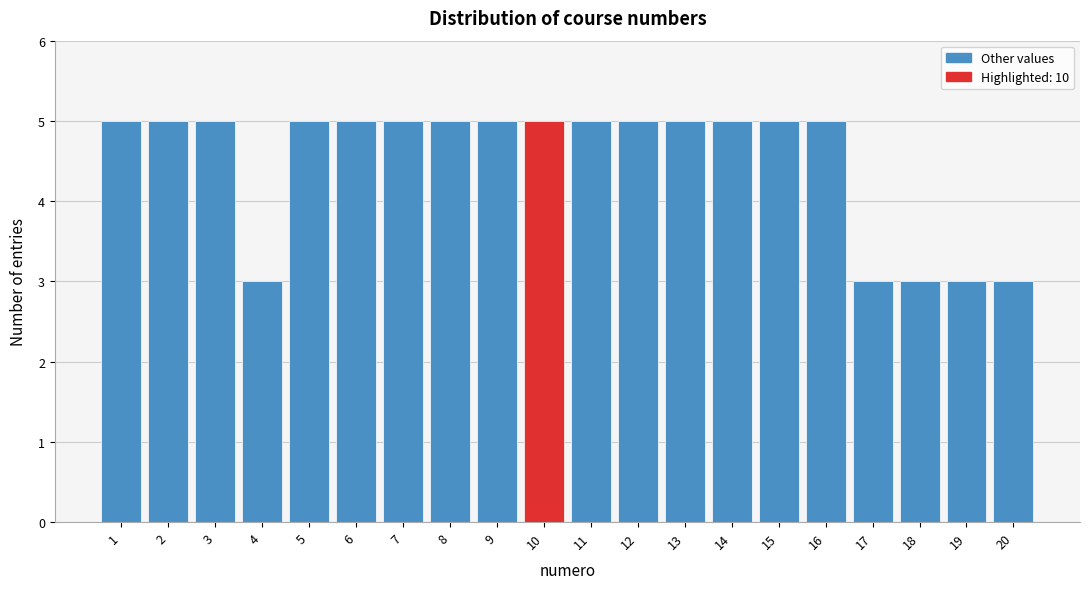

How tall is the bar that spans 18.5 to 19.5 on the x-axis? The values are not printed on the chart, so give them approximately, as read against the axis.

3